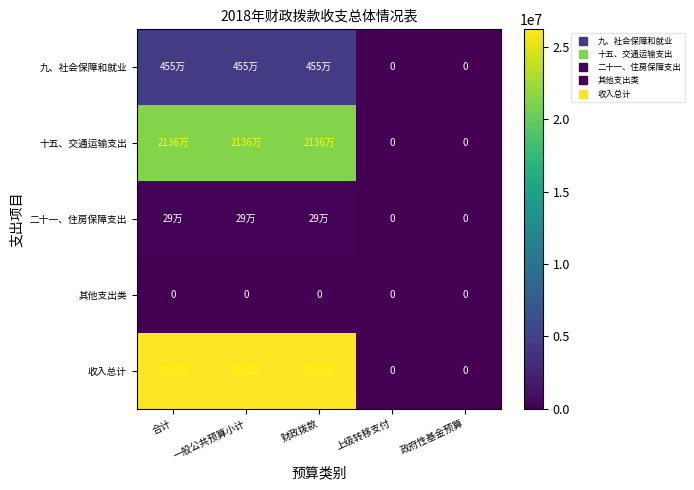

The 十五、交通运输支出 series shows 36132326.4 at 一般公共预算小计. True or false?

False